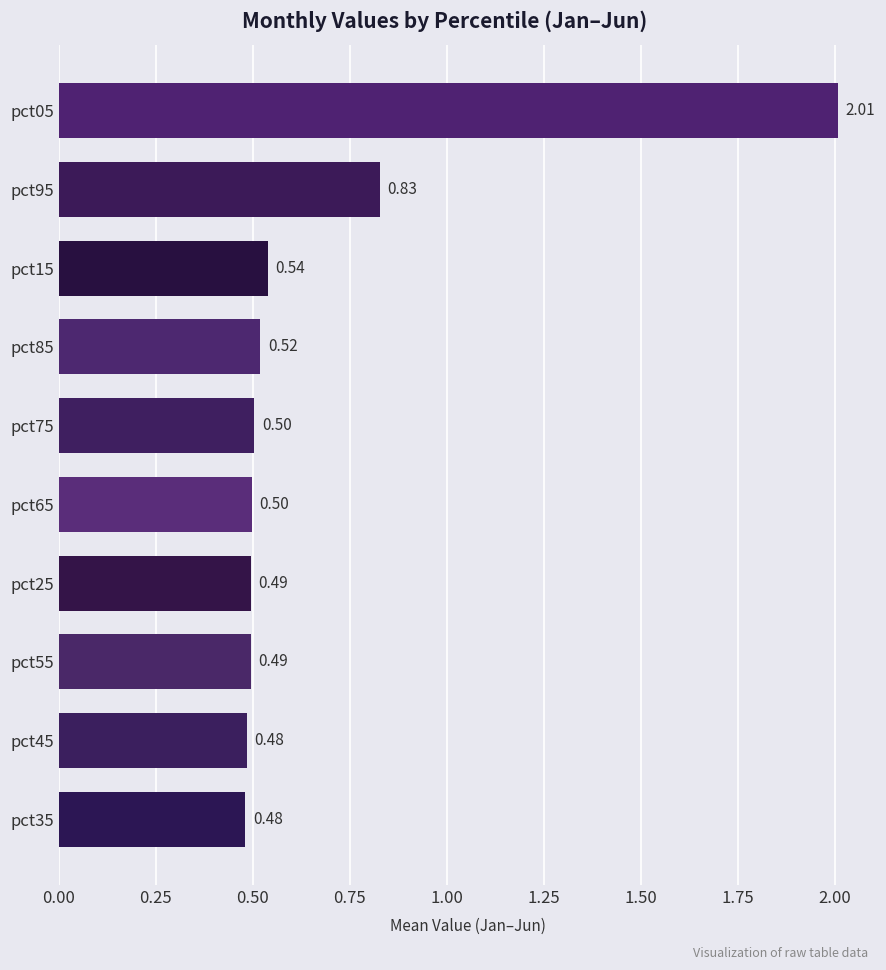

What is the sum of the values at pct65 and pct25?

1.0